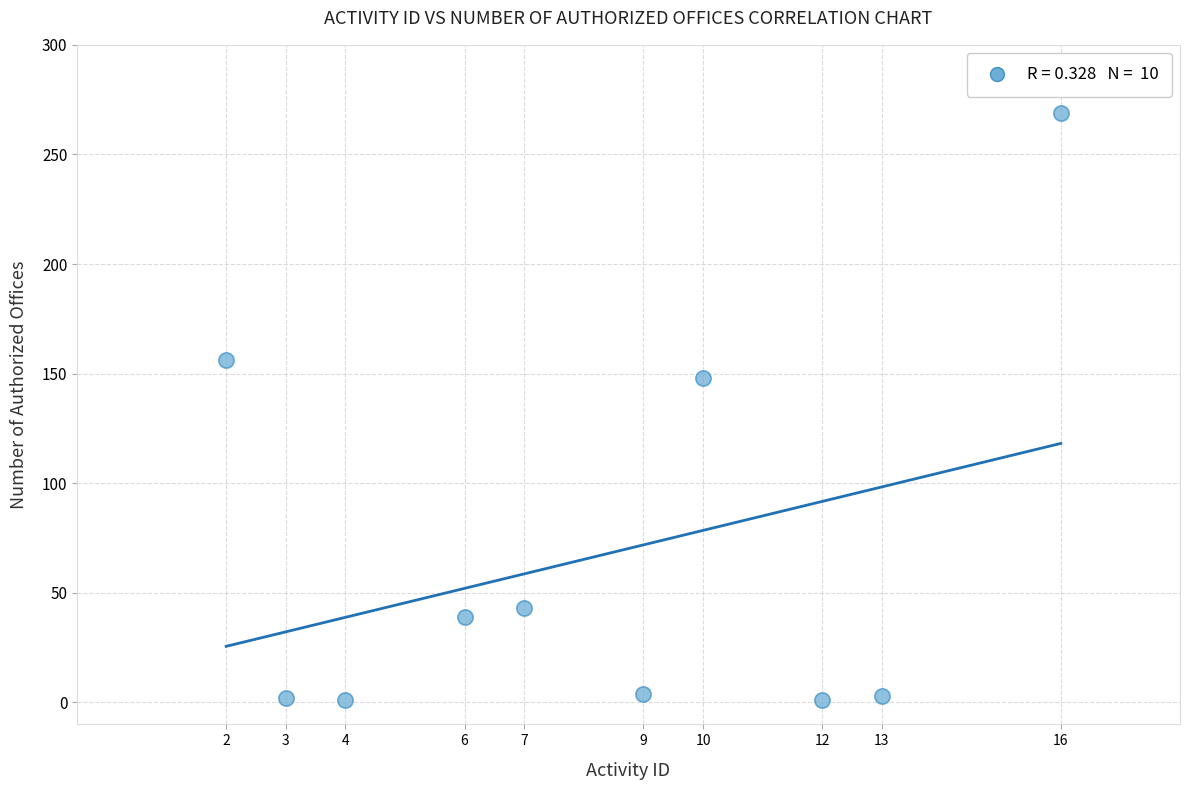

What is the range of X values (max minus min)?

14